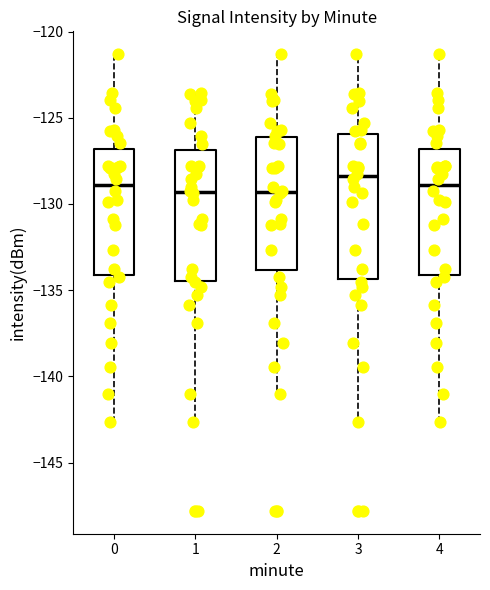

Reading left to right, transcribe this box plot: for each box, give where its median line is, the range the box spans, and where its two whiskers end, as read against the y-axis. The values are not printed on the chart, so give them approximately, as read against the axis.

0: median -129.0, box -134.0 to -127.0, whiskers -142.5 to -121.5
1: median -129.5, box -134.5 to -127.0, whiskers -142.5 to -123.5
2: median -129.5, box -134.0 to -126.0, whiskers -141.0 to -121.5
3: median -128.5, box -134.5 to -126.0, whiskers -142.5 to -121.5
4: median -129.0, box -134.0 to -127.0, whiskers -142.5 to -121.5